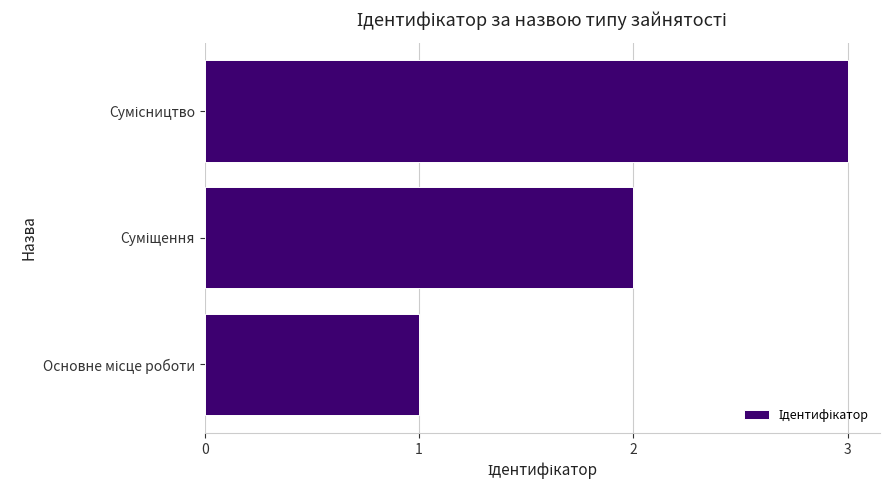

What is the greatest value displayed?

3